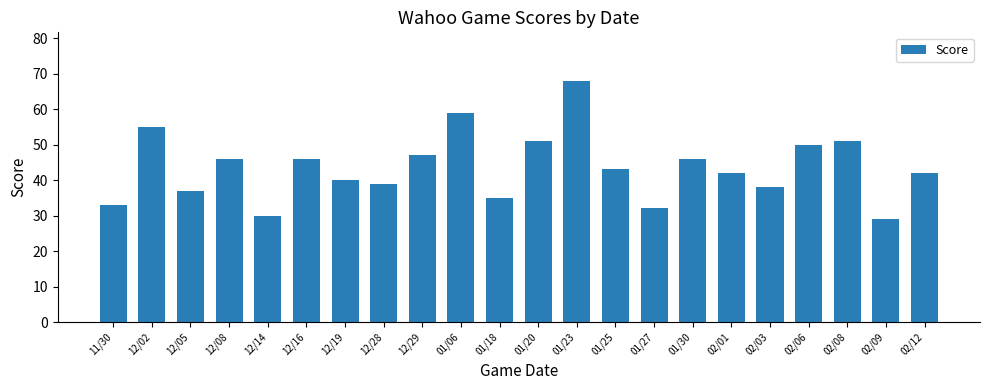

The chart shows a value of 76 at 12/29. True or false?

False